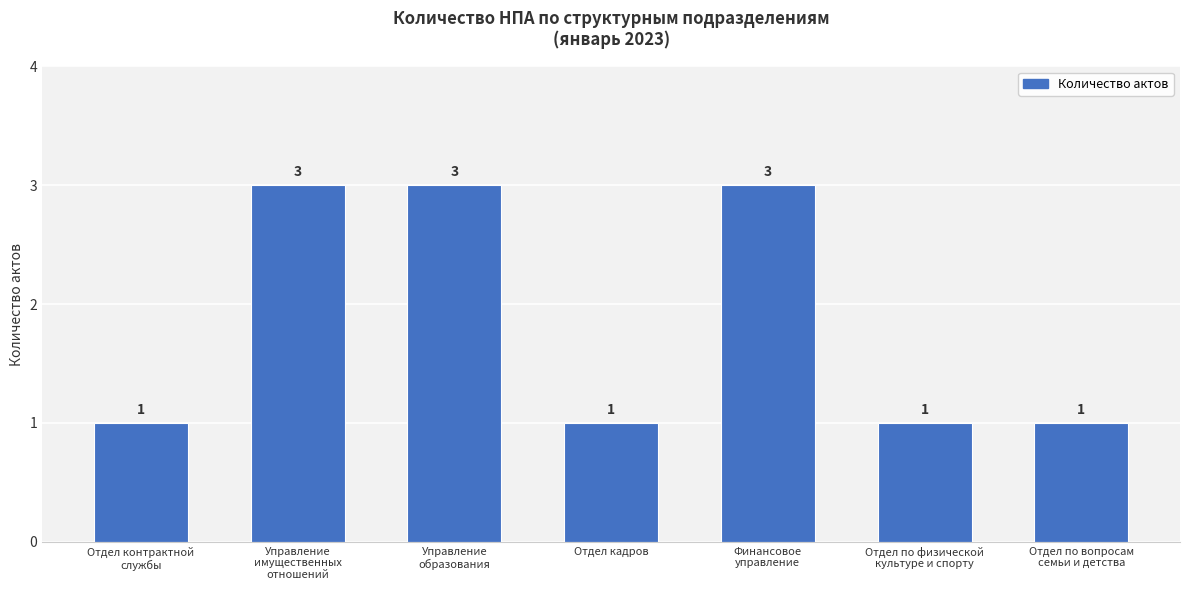

What is the sum of all values?

13